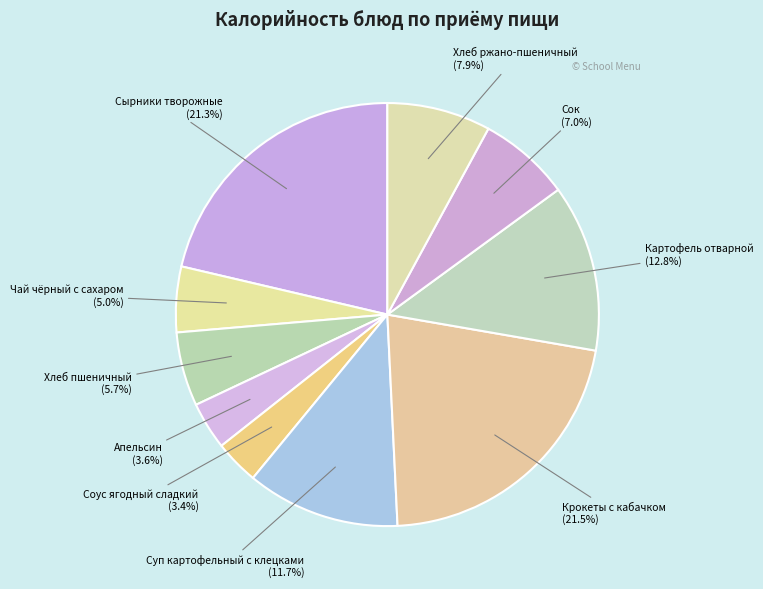

Approximately how many times larger is the value at Чай чёрный с сахаром compared to Соус ягодный сладкий?

1.5